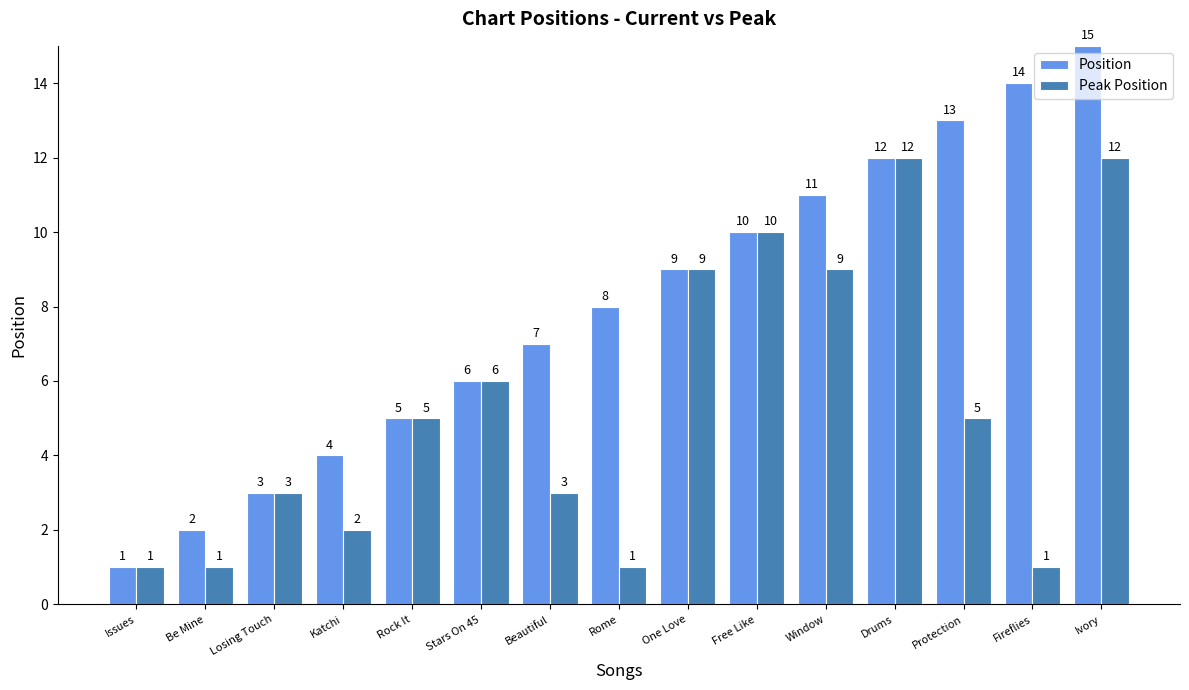

What is the sum of the Position values at Beautiful and Be Mine?

9